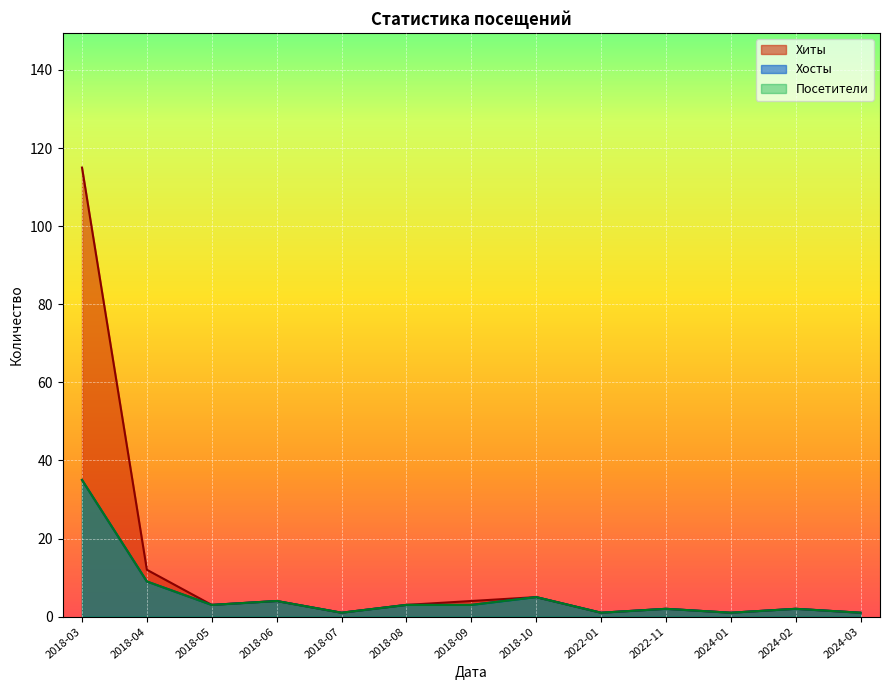

Between 2018-09 and 2022-01, which series saw the biggest shift?

Хиты